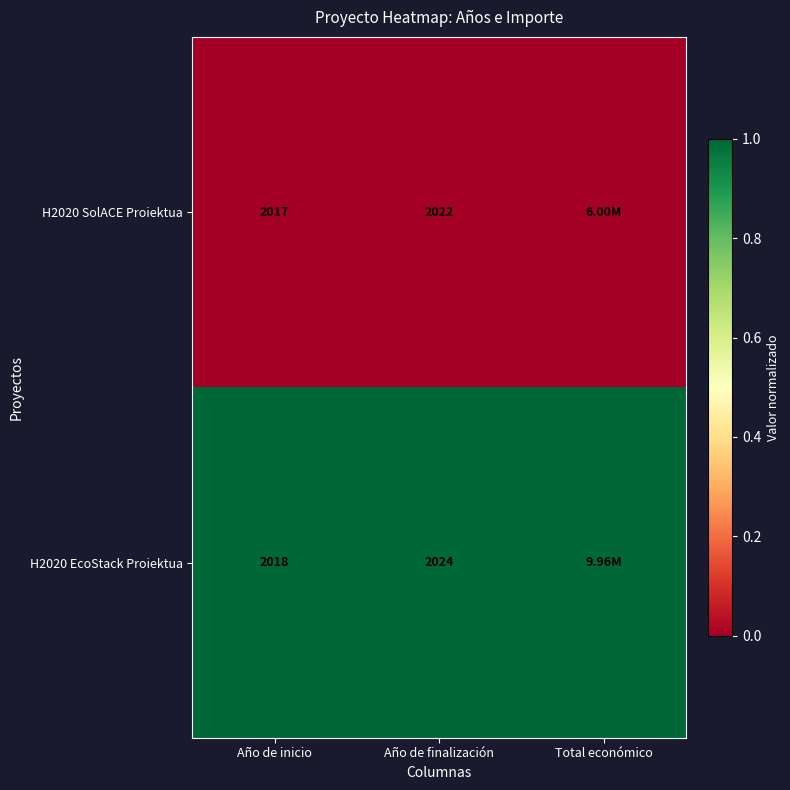

At Año de inicio, list the series in order from largest to smallest.

H2020 EcoStack Proiektua, H2020 SolACE Proiektua